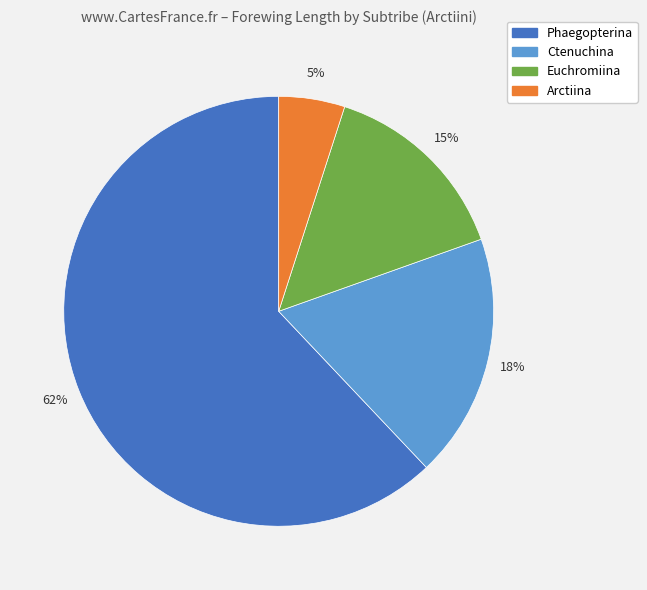

To the nearest percent, what is the difference between the largest and smallest slice percentages?

57%